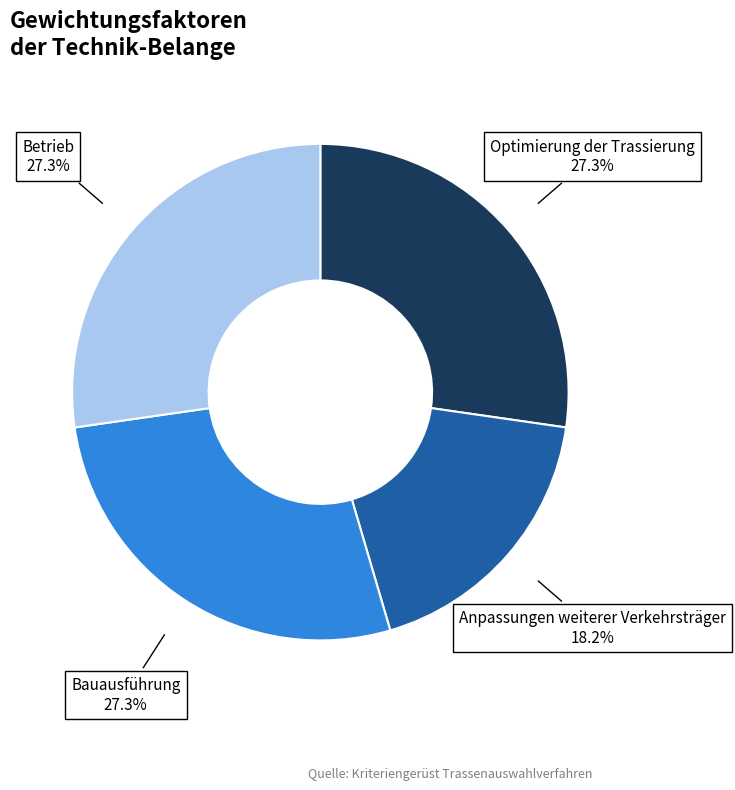

Is there a majority slice in this chart?

No